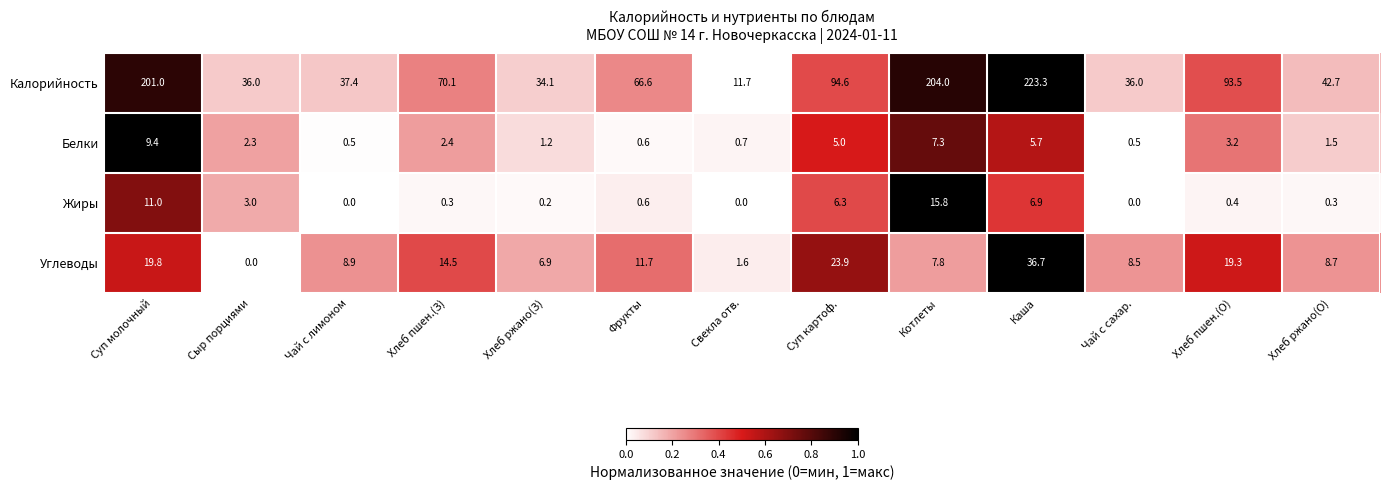

What is the maximum value shown in the chart?

223.3